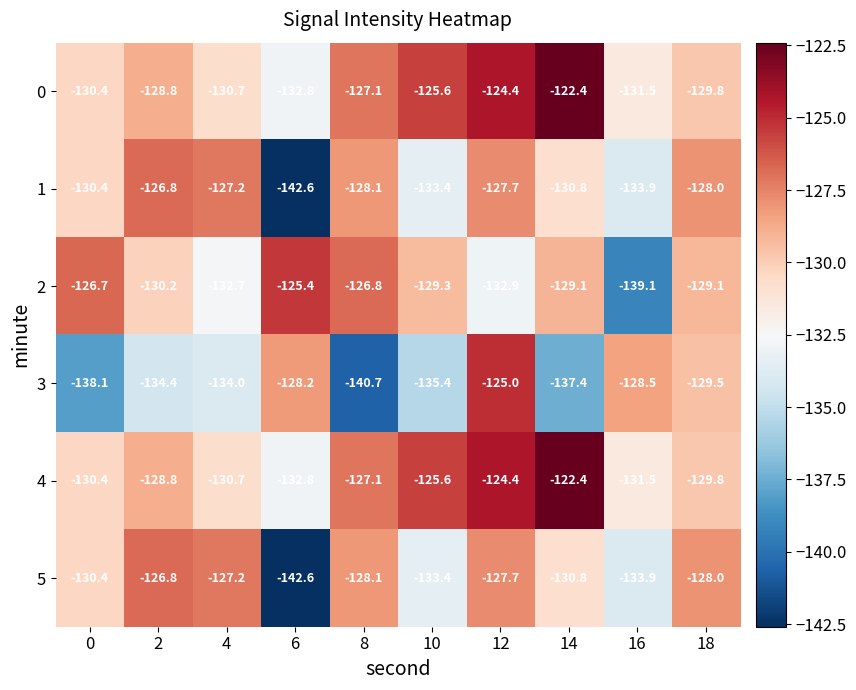

Between 4 and 18, which series saw the biggest shift?

3